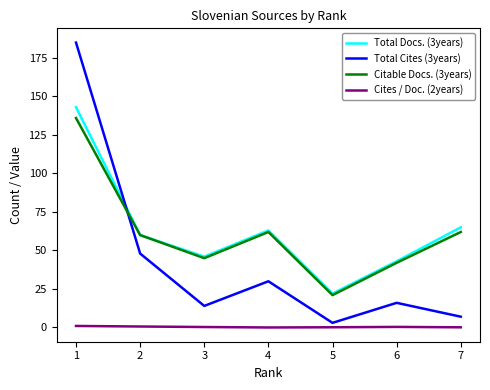

The value of Total Cites (3years) at 1 is 185.0. True or false?

True